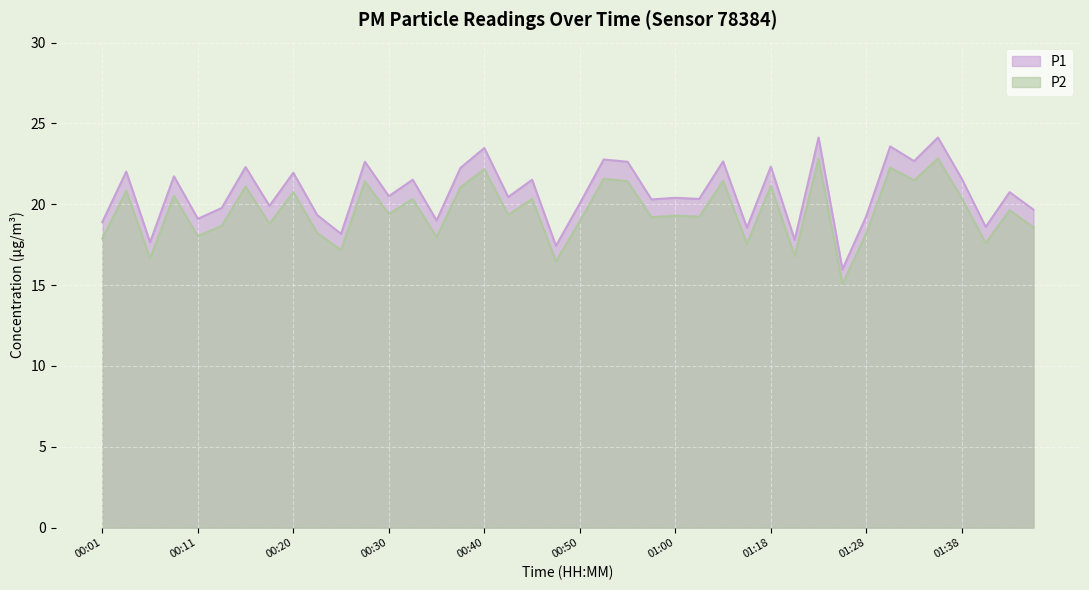

Rank the series at 00:01 from lowest to highest value.

P2, P1